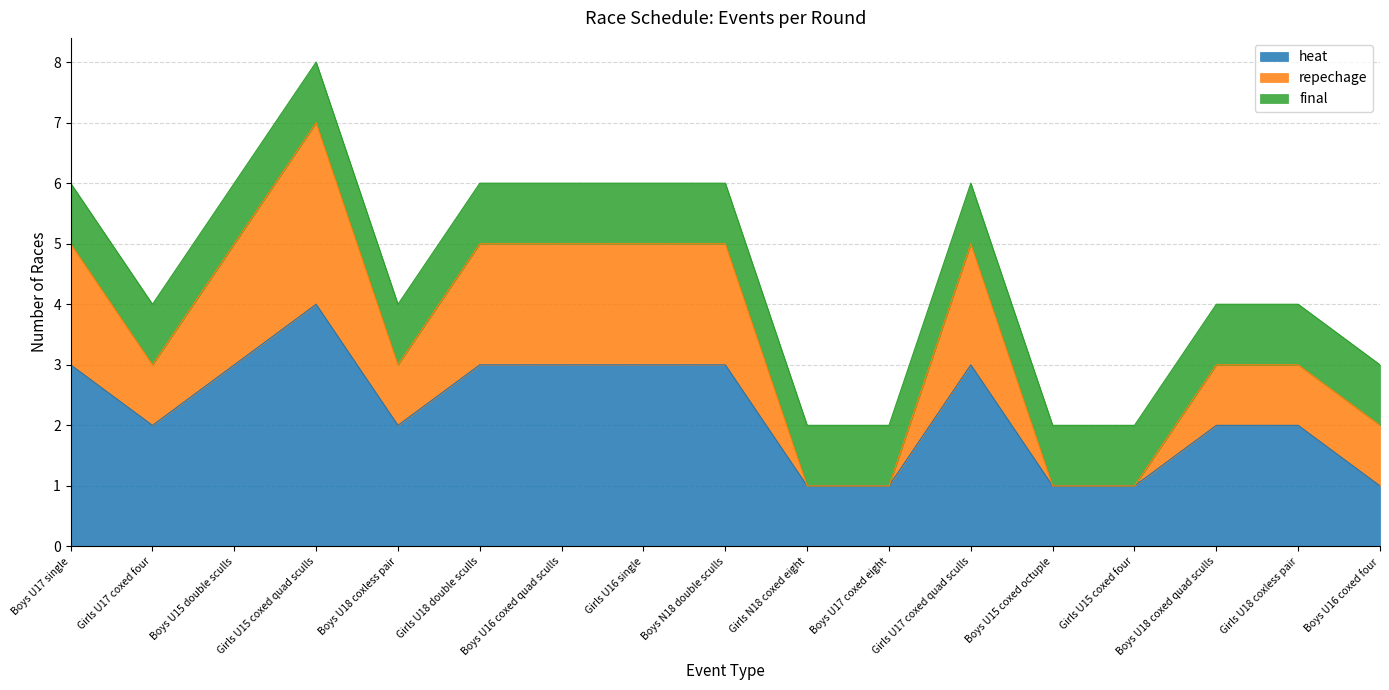

What position from the left is Girls N18 coxed eight?

10